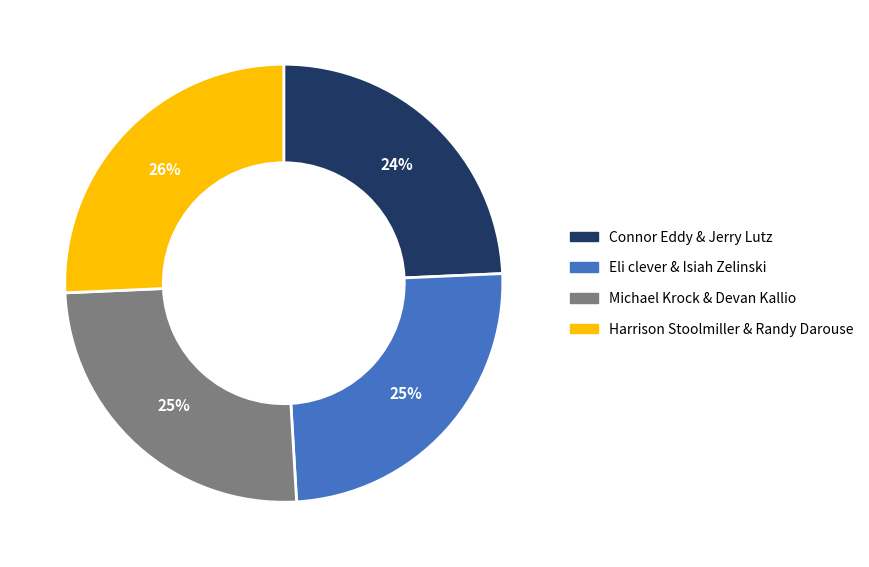

To the nearest percent, what is the difference between the Michael Krock & Devan Kallio and Connor Eddy & Jerry Lutz slice percentages?

1%